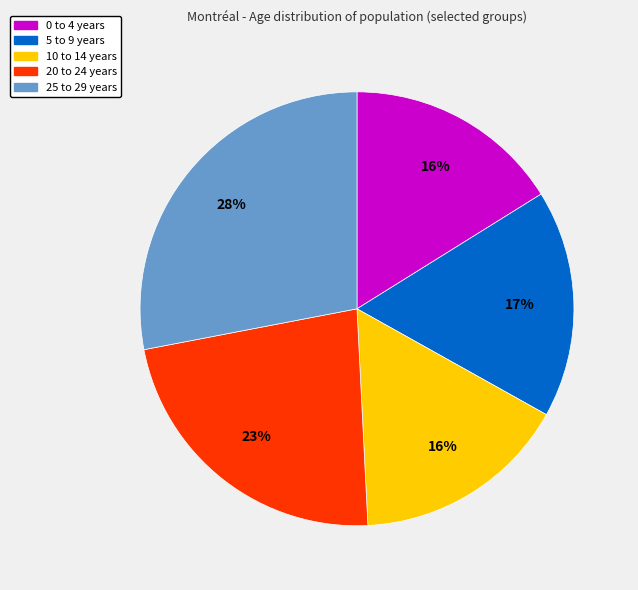

Is it true that 25 to 29 years is 33% of the pie?

False